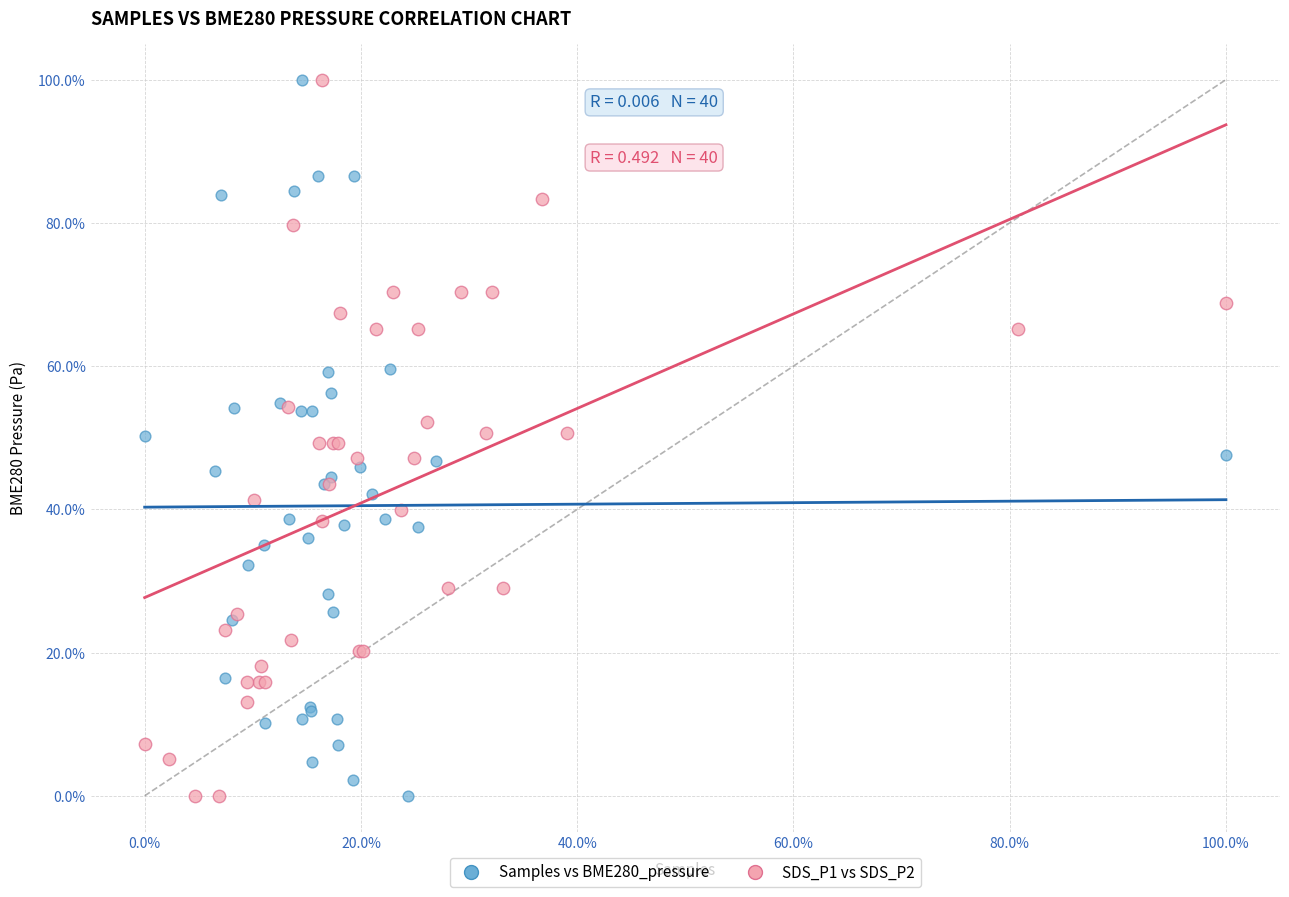

What are all the series names shown in the legend?

Samples vs BME280_pressure, SDS_P1 vs SDS_P2